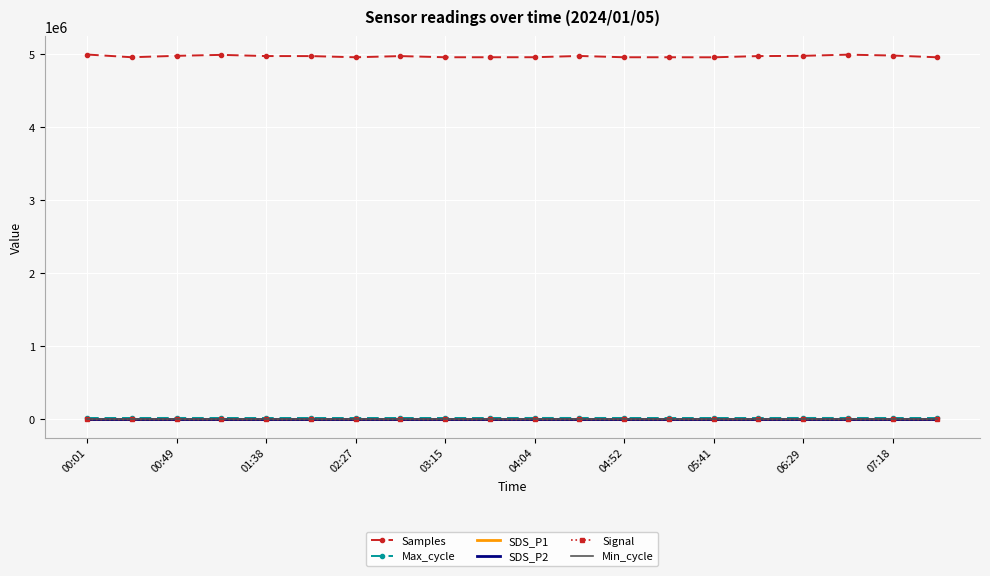

What is the average value of the SDS_P1 series?

0.5